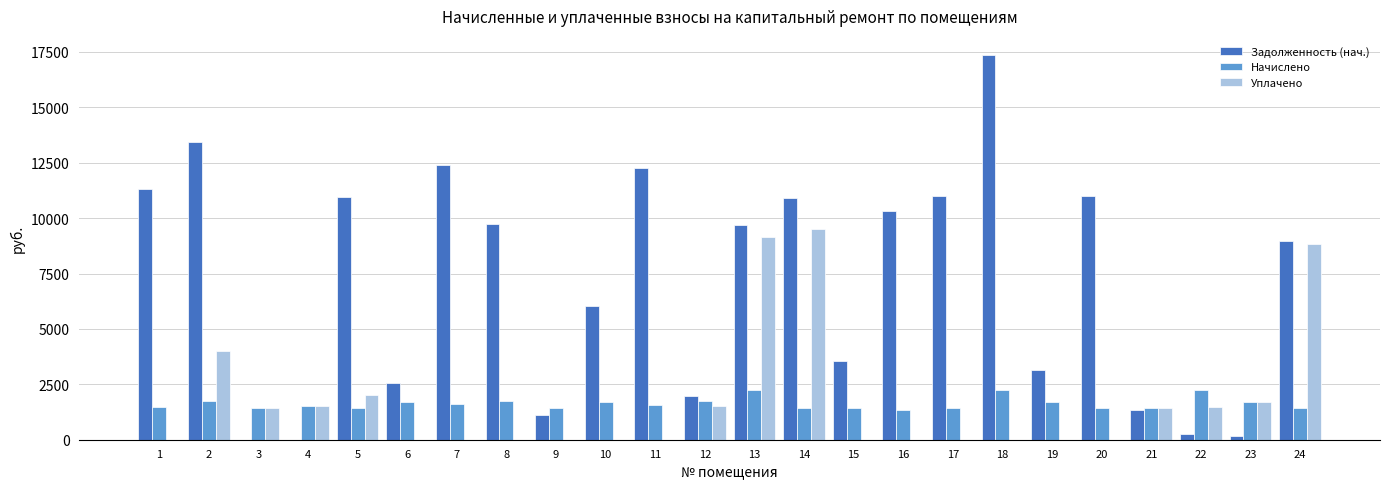

Which series has the largest range (max minus min)?

Задолженность (нач.)